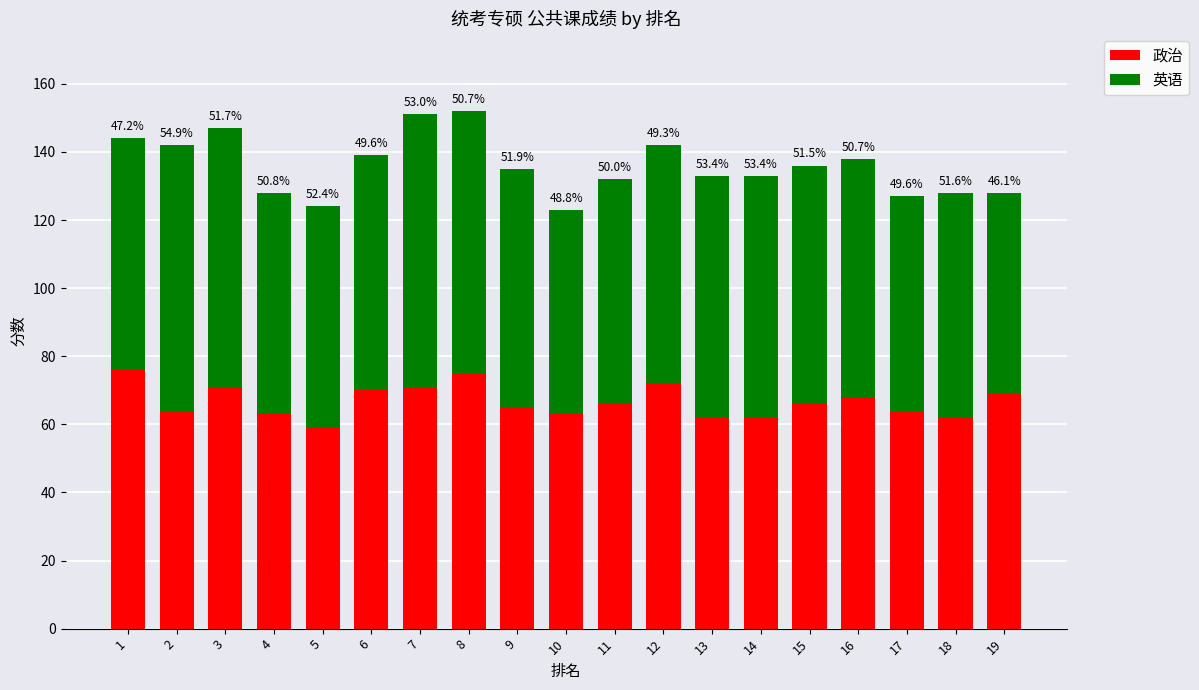

What are all the series names shown in the legend?

政治, 英语